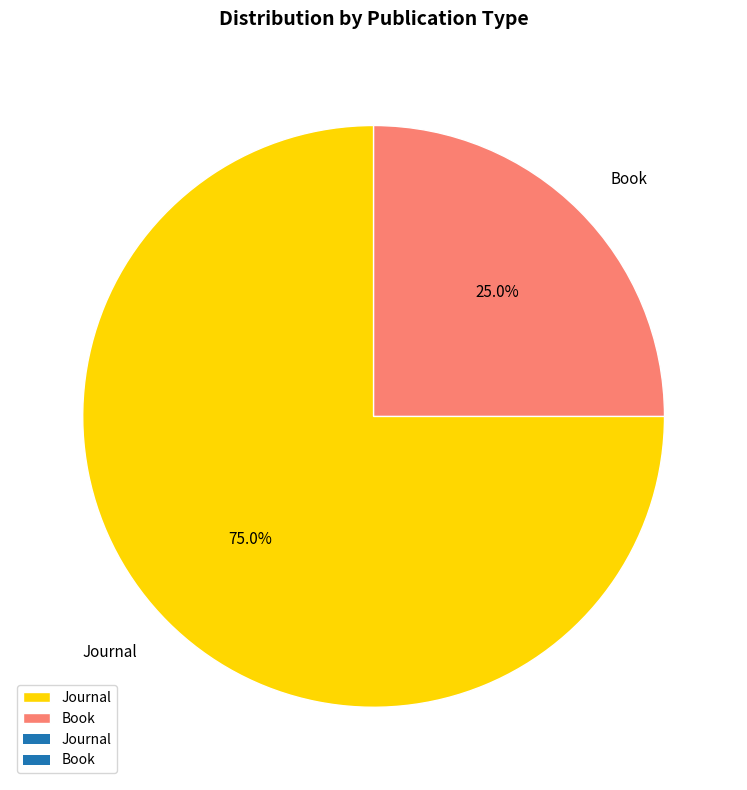

What portion of the pie excludes Journal?

25.0%